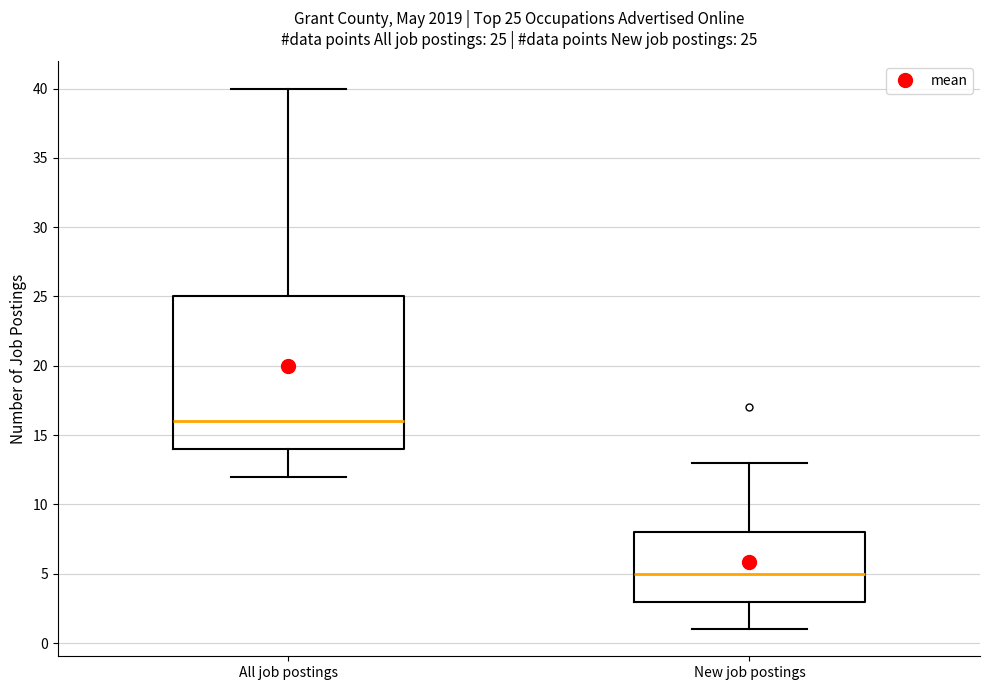

Which box has the highest median line?

All job postings